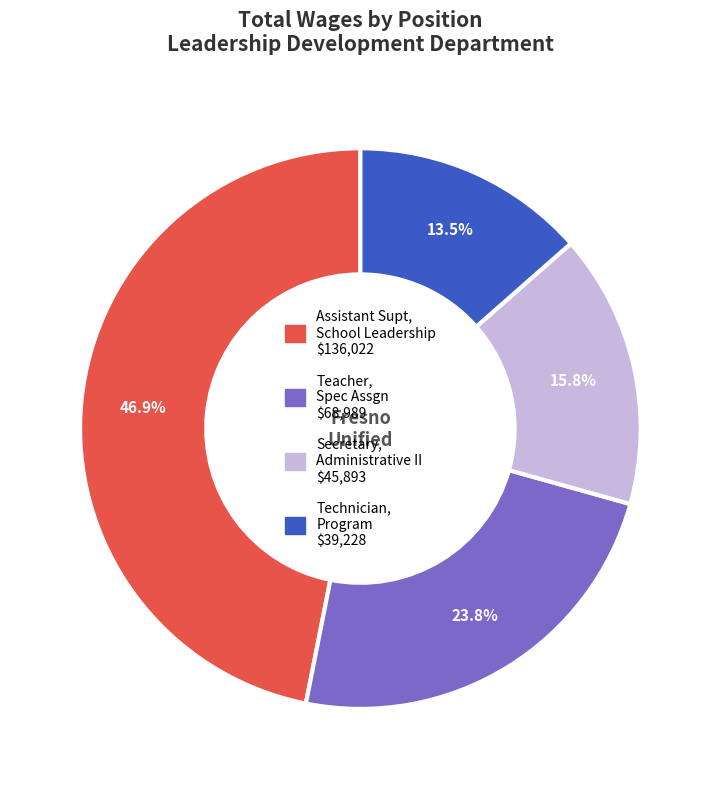

The Technician, Program slice represents 1% of the pie. True or false?

False